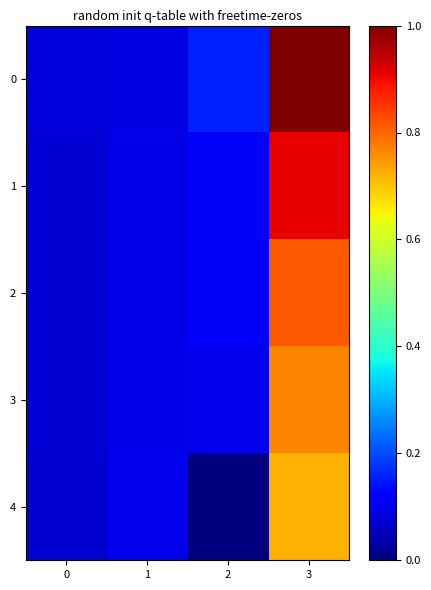

Which has a higher value, 1 or 2?

2